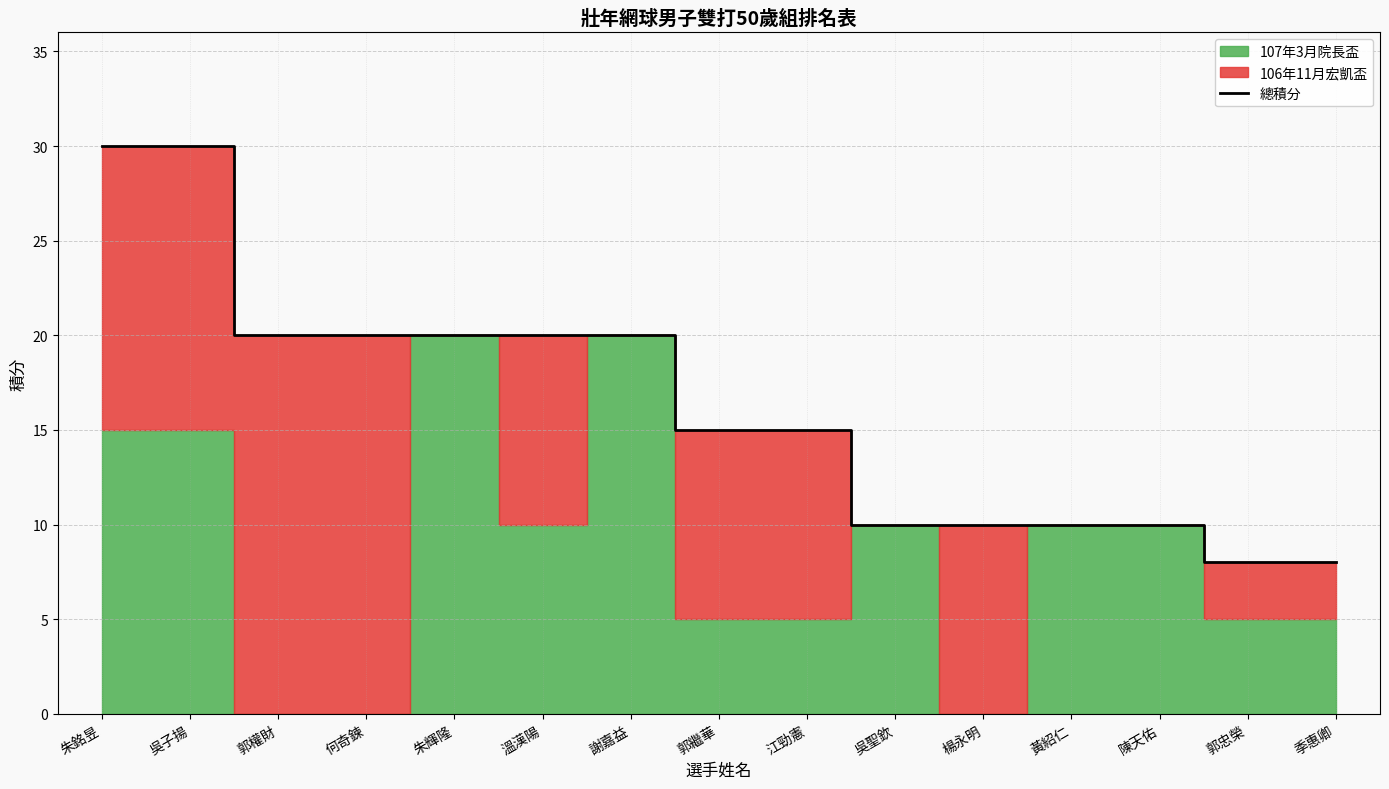

The value at 楊永明 is 10. True or false?

True